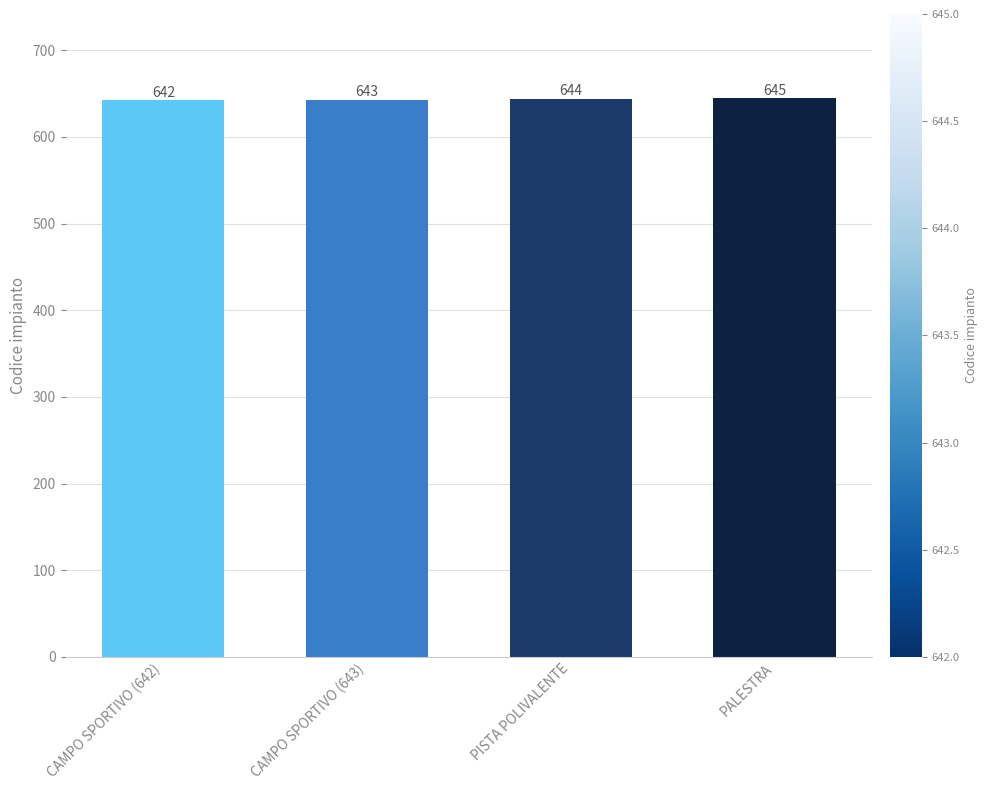

Reading left to right, what are all the values shown in this chart?

CAMPO SPORTIVO (642)=642	CAMPO SPORTIVO (643)=643	PISTA POLIVALENTE=644	PALESTRA=645